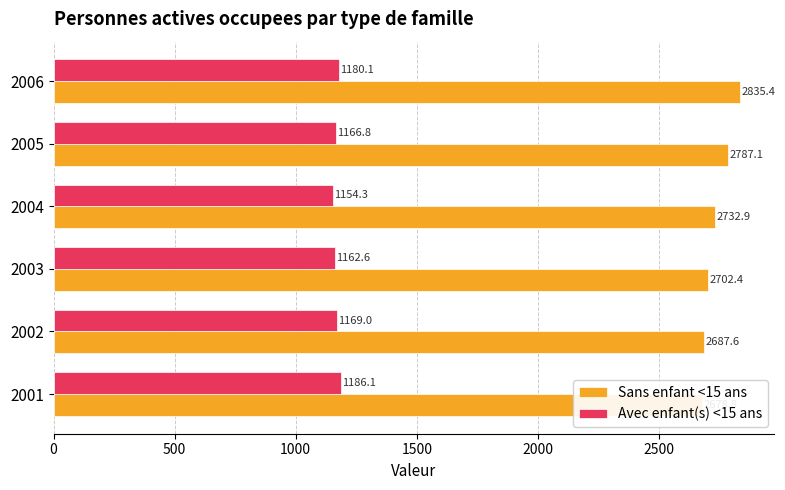

What are all the series names shown in the legend?

Sans enfant <15 ans, Avec enfant(s) <15 ans